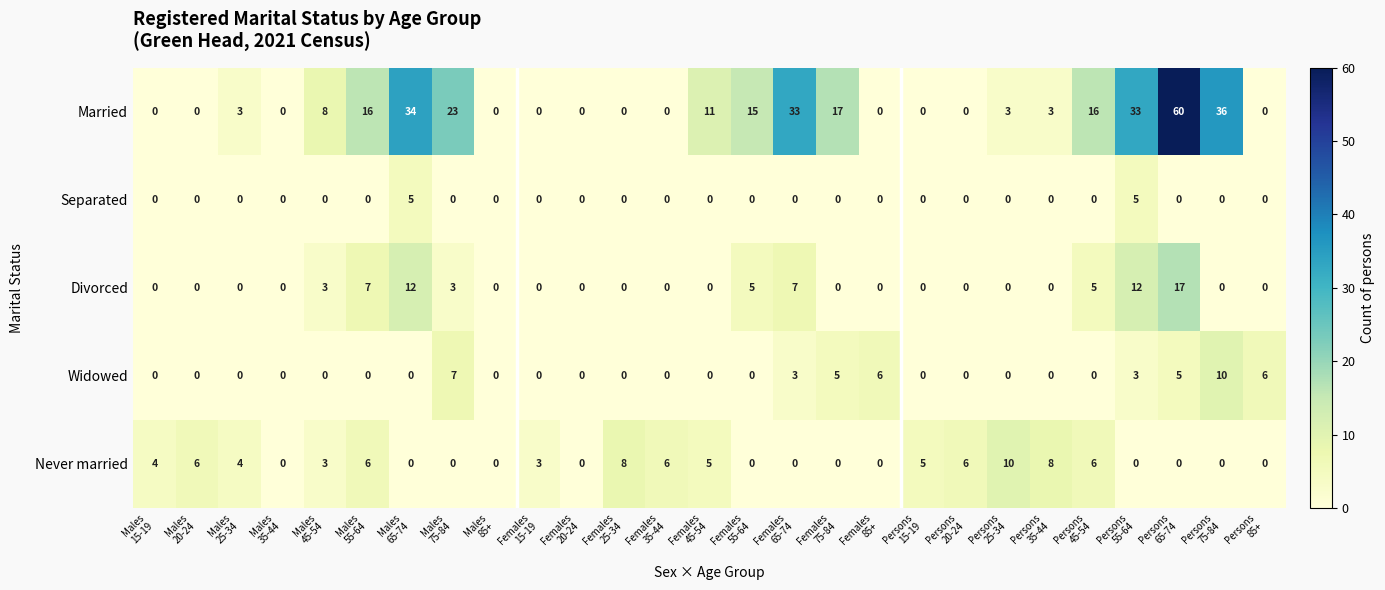

What is the total value across all series at Persons
20-24?

6